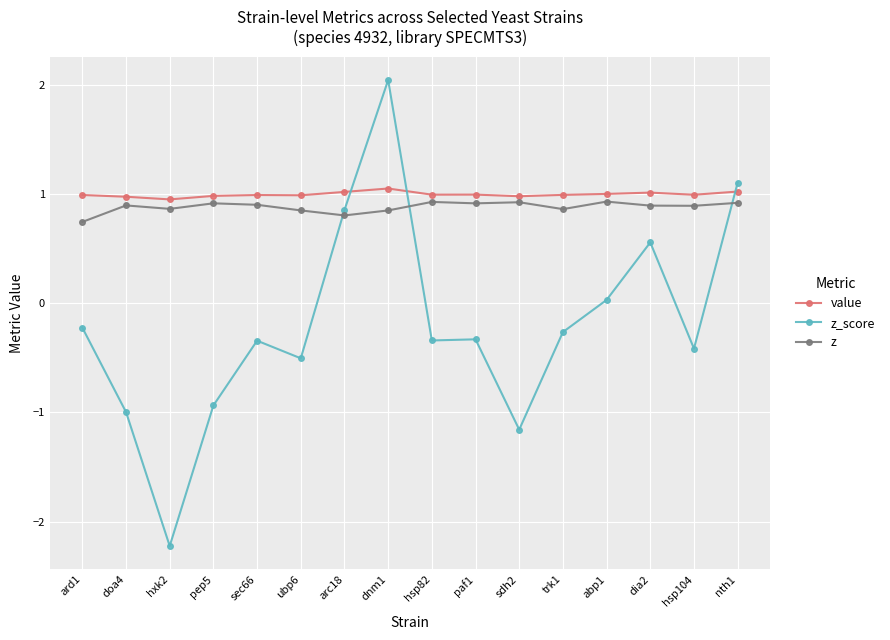

True or false: z has more than 2 points higher than both neighbors.

True